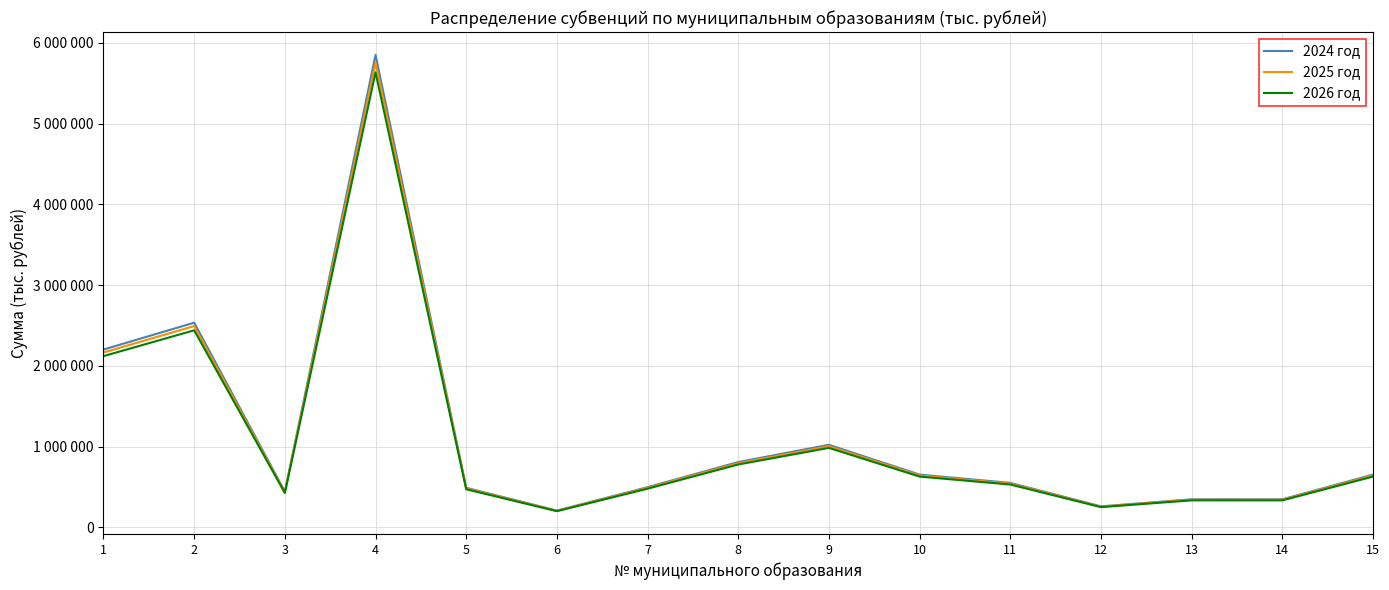

What is the value of the 2025 год point at the 10th from the left?

641623.0